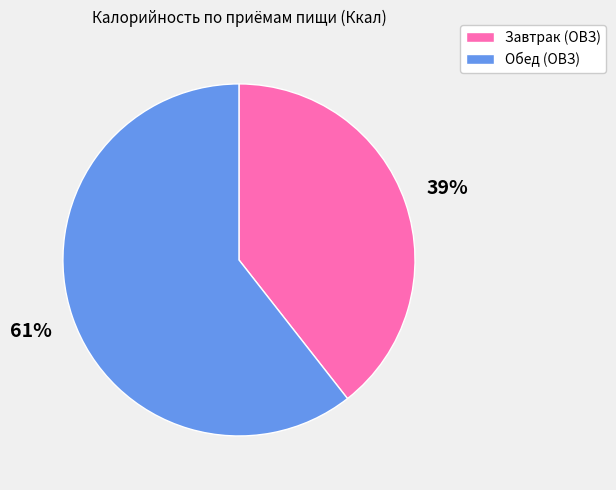

To the nearest percent, what percentage of the pie is Обед (ОВЗ)?

61%